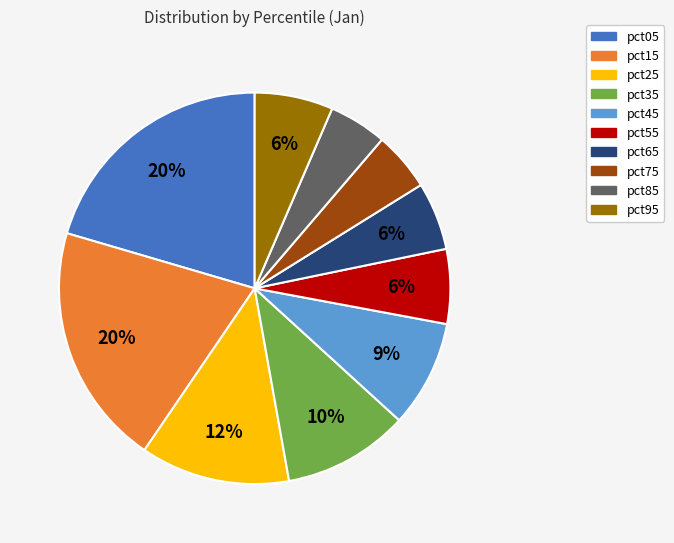

Is the sum of pct05 and pct35 greater than half?

No